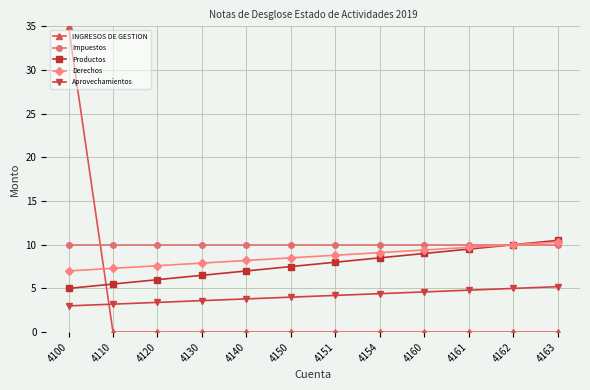

What is the spread (max minus min) of values at 4161?

10.0